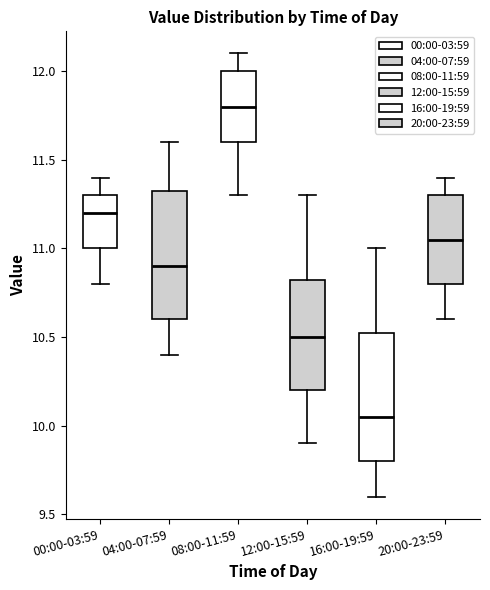

Where does the upper whisker of the box for 00:00-03:59 end on the y-axis? The values are not printed on the chart, so give them approximately, as read against the axis.

11.40